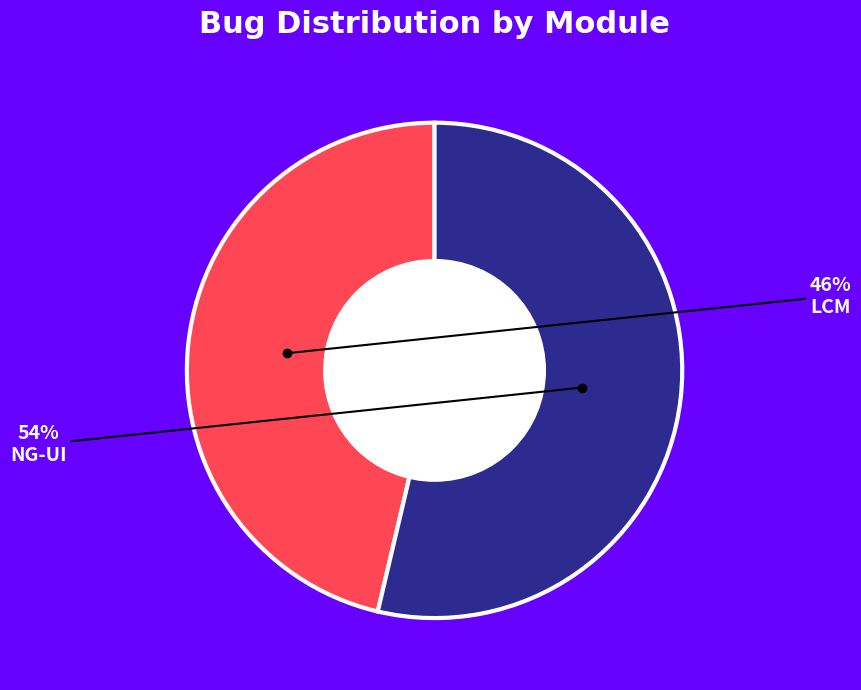

Is there any slice that represents more than half of the pie?

Yes